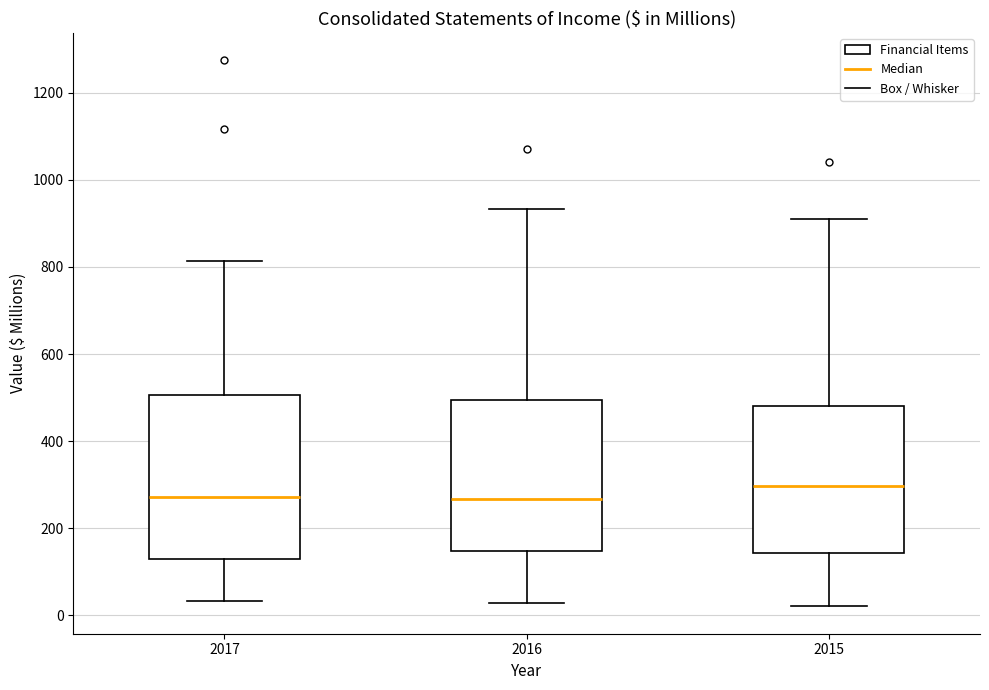

Reading left to right, transcribe this box plot: for each box, give where its median line is, the range the box spans, and where its two whiskers end, as read against the y-axis. The values are not printed on the chart, so give them approximately, as read against the axis.

2017: median 280, box 120 to 500, whiskers 40 to 820
2016: median 260, box 140 to 500, whiskers 20 to 940
2015: median 300, box 140 to 480, whiskers 20 to 900